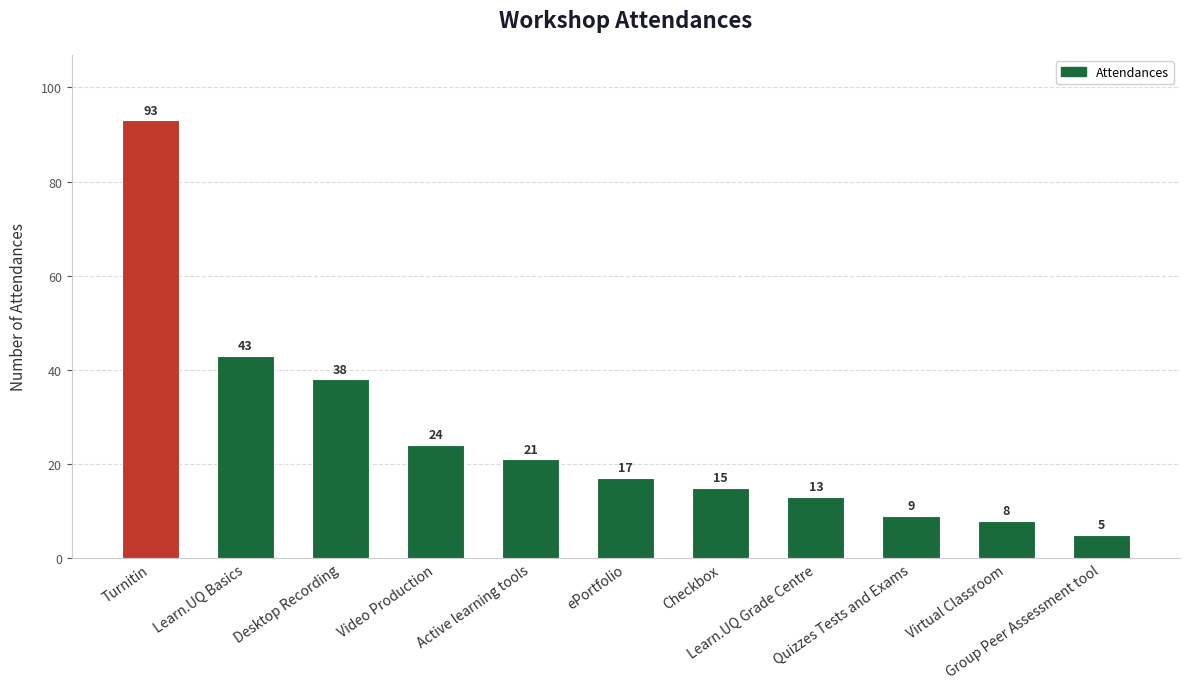

Rank the categories by value from lowest to highest.

Group Peer Assessment tool, Virtual Classroom, Quizzes Tests and Exams, Learn.UQ Grade Centre, Checkbox, ePortfolio, Active learning tools, Video Production, Desktop Recording, Learn.UQ Basics, Turnitin